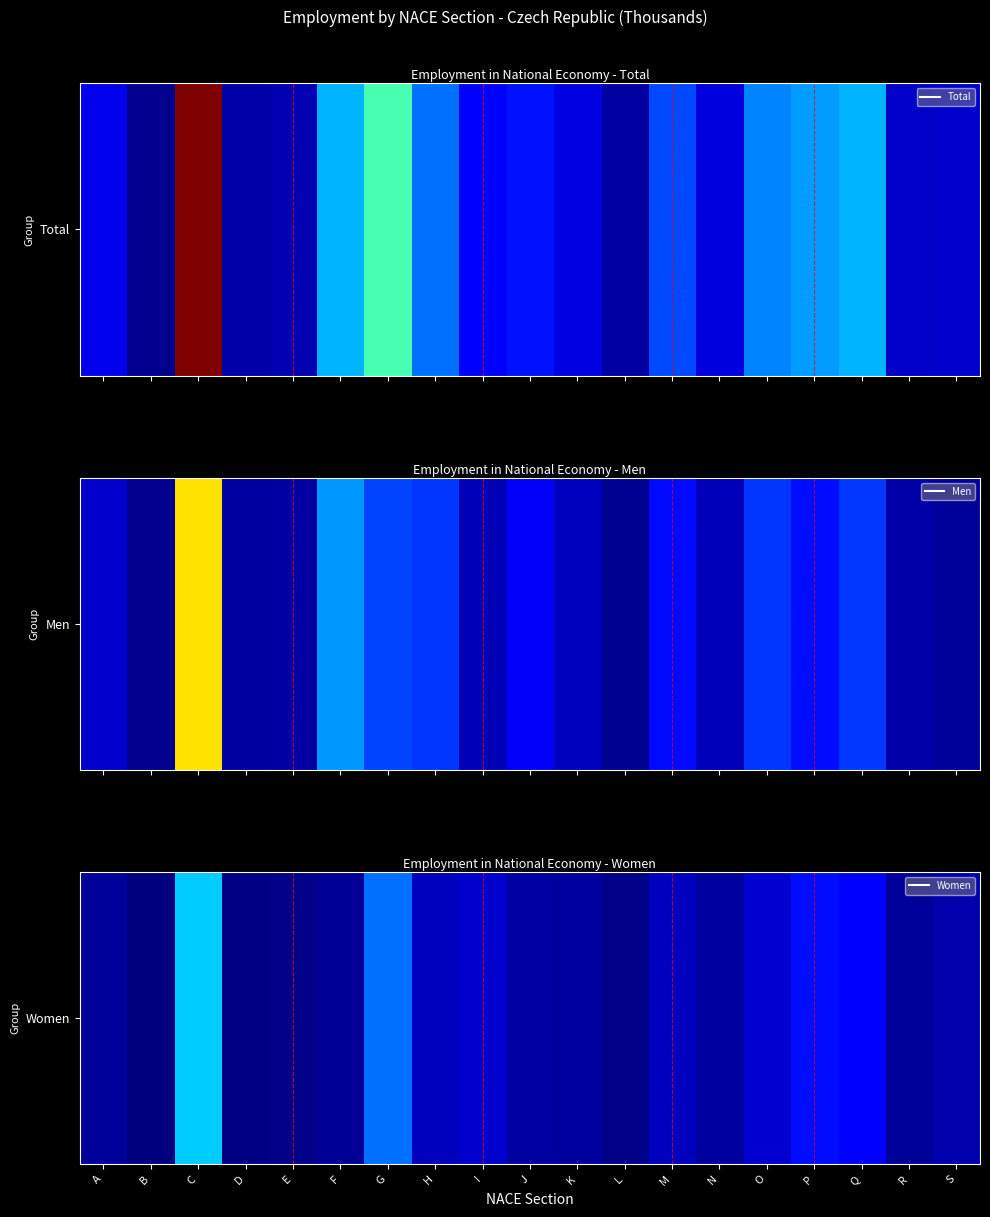

Read the value at B.

2.6